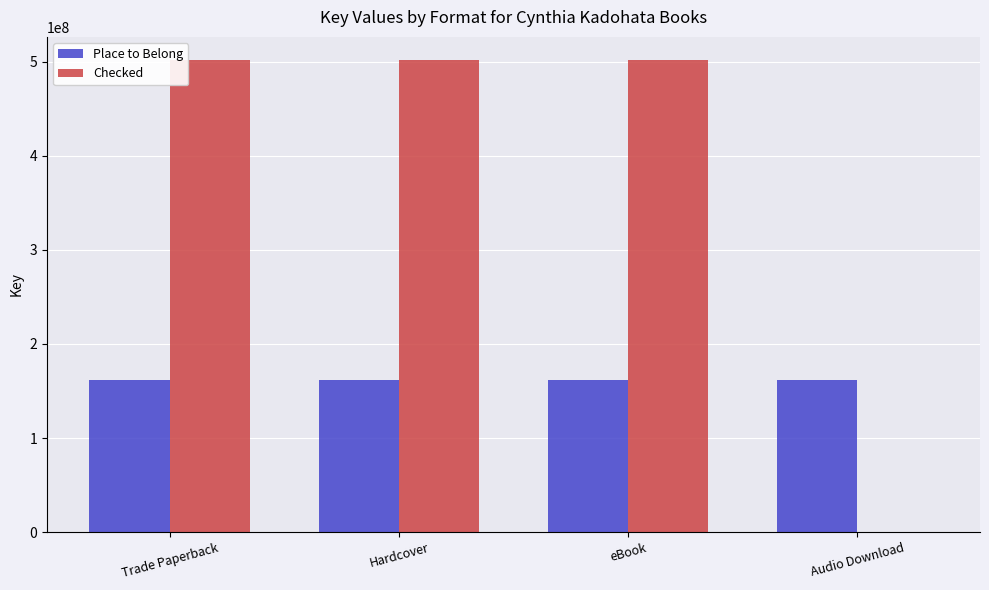

Between eBook and Audio Download, which series saw the biggest shift?

Checked